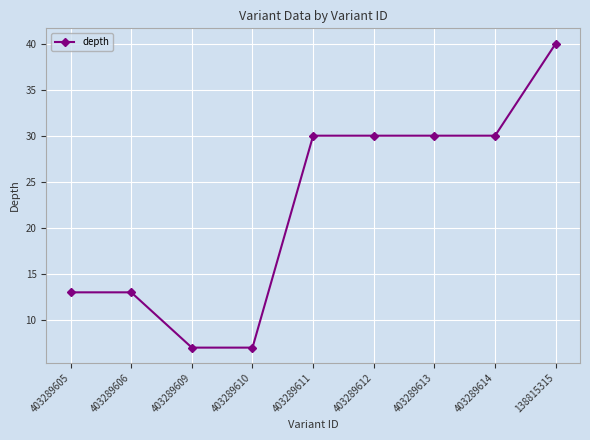

The value at 403289606 is 13. True or false?

True